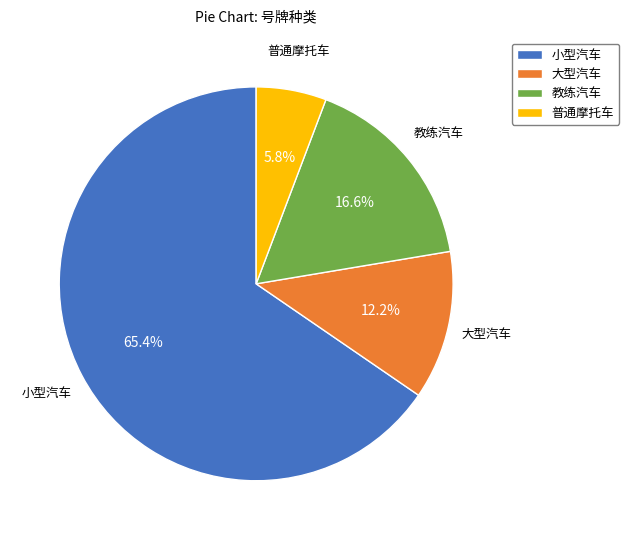

Count the number of slices in the pie.

4